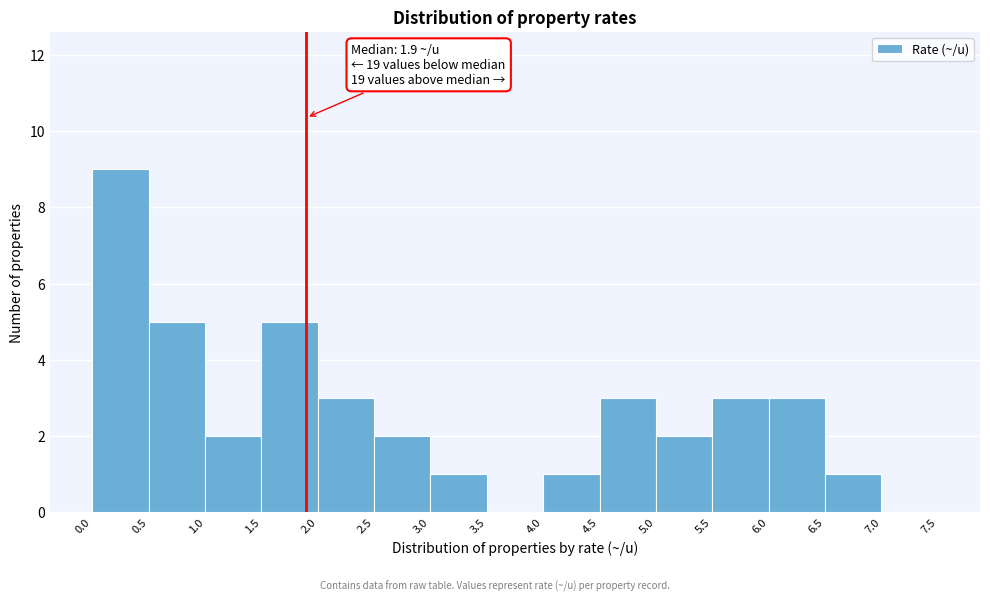

Which range on the x-axis has the tallest bar?

0.0 to 0.5